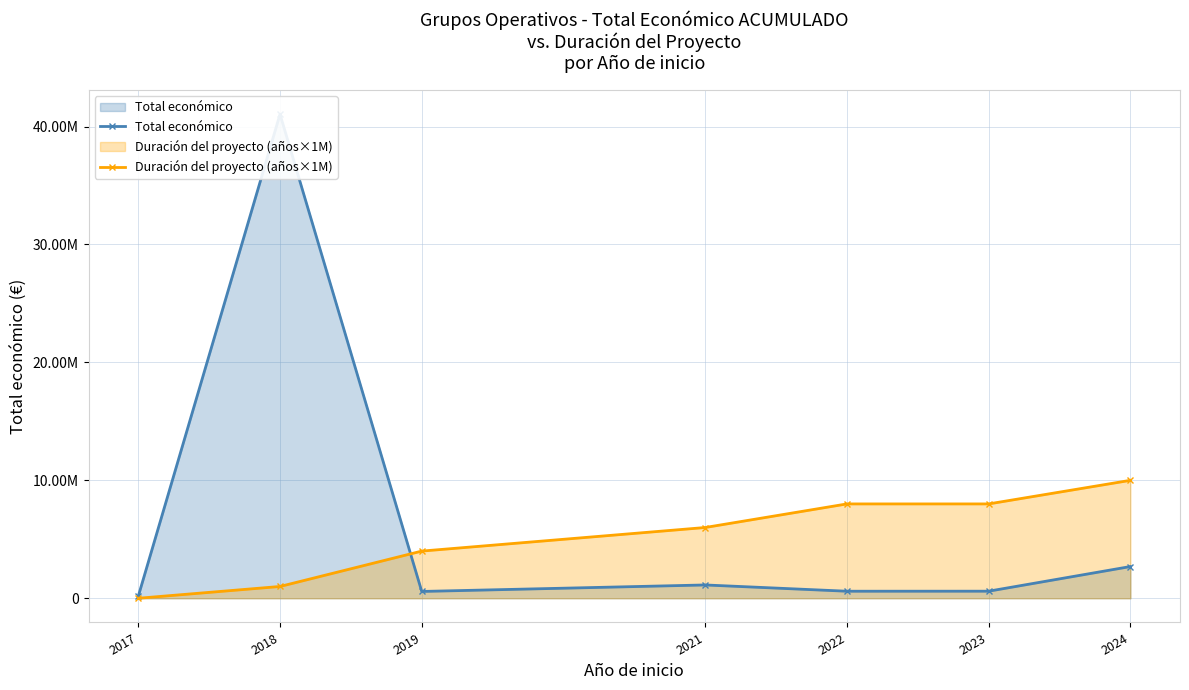

True or false: Duración del proyecto (años×1M) and Total económico cross at least once.

True